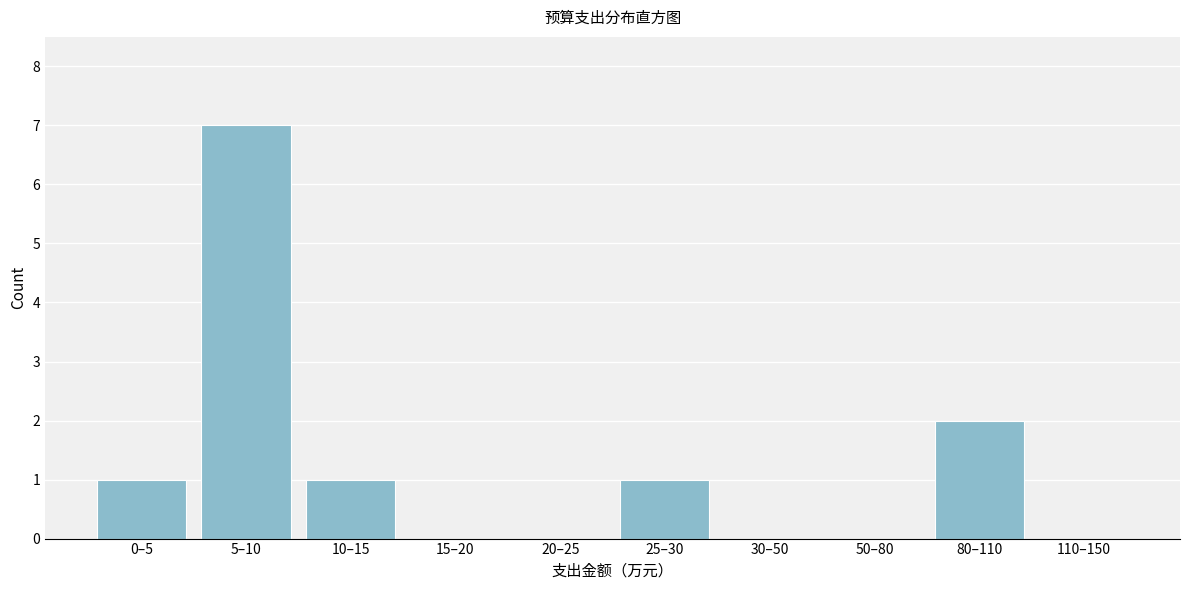

Reading left to right, transcribe all the data shown in this chart.

0–5=1	5–10=7	10–15=1	15–20=0	20–25=0	25–30=1	30–50=0	50–80=0	80–110=2	110–150=0